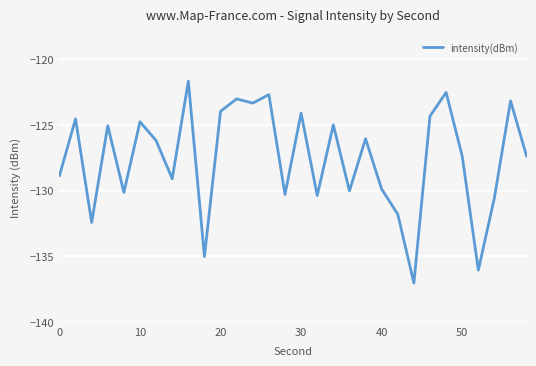

How many lines are shown in the chart?

1